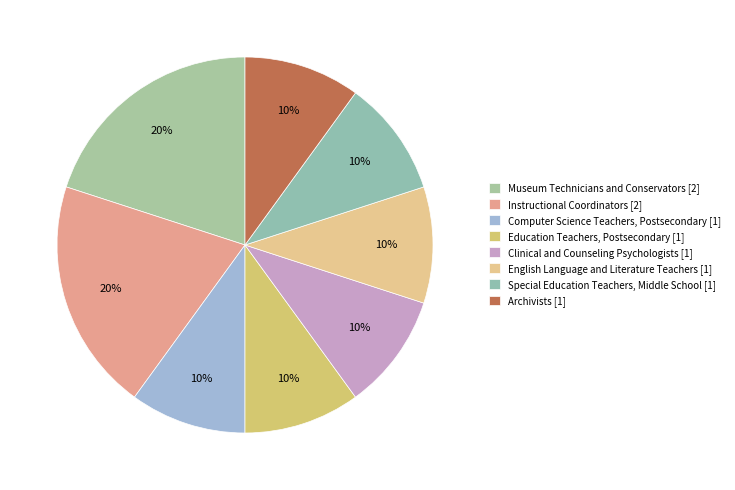

How many slices are in this pie chart?

8